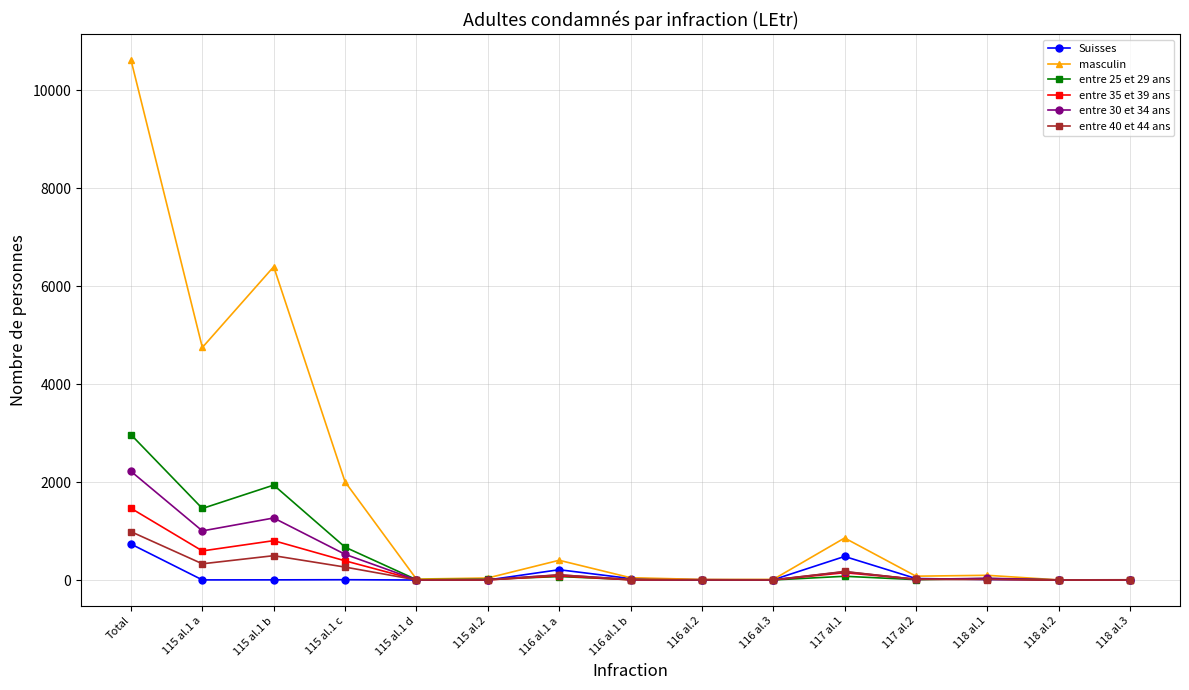

Which series has the largest total across all categories?

masculin